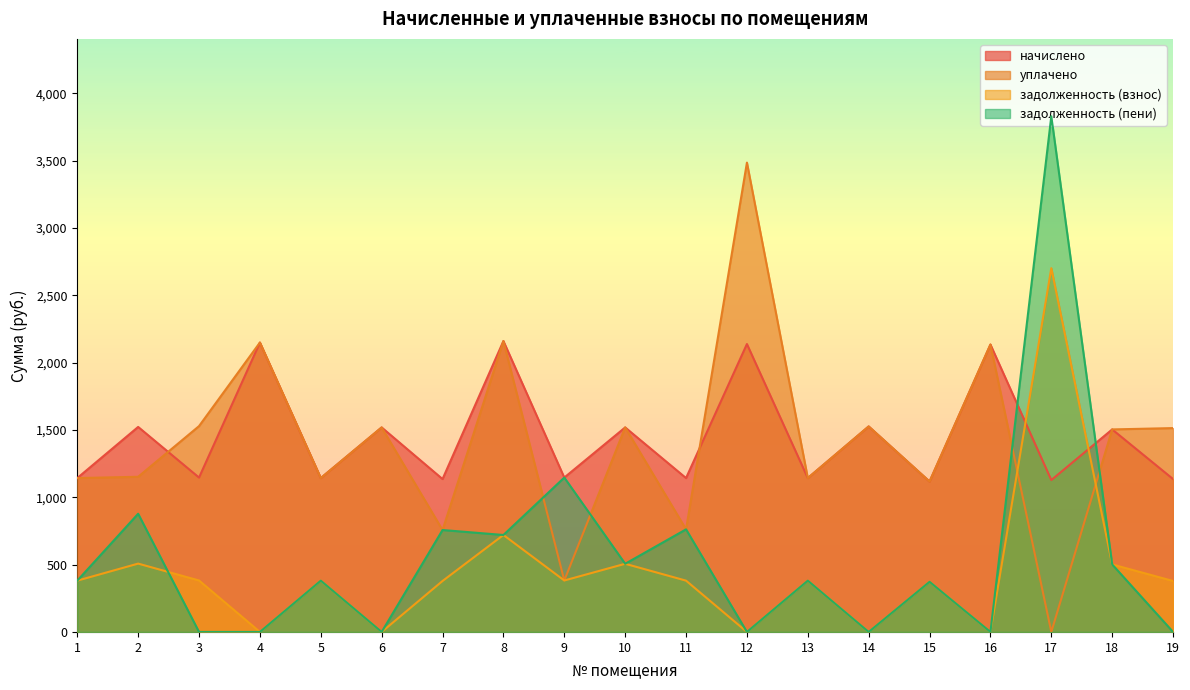

Which series has the largest total across all categories?

начислено